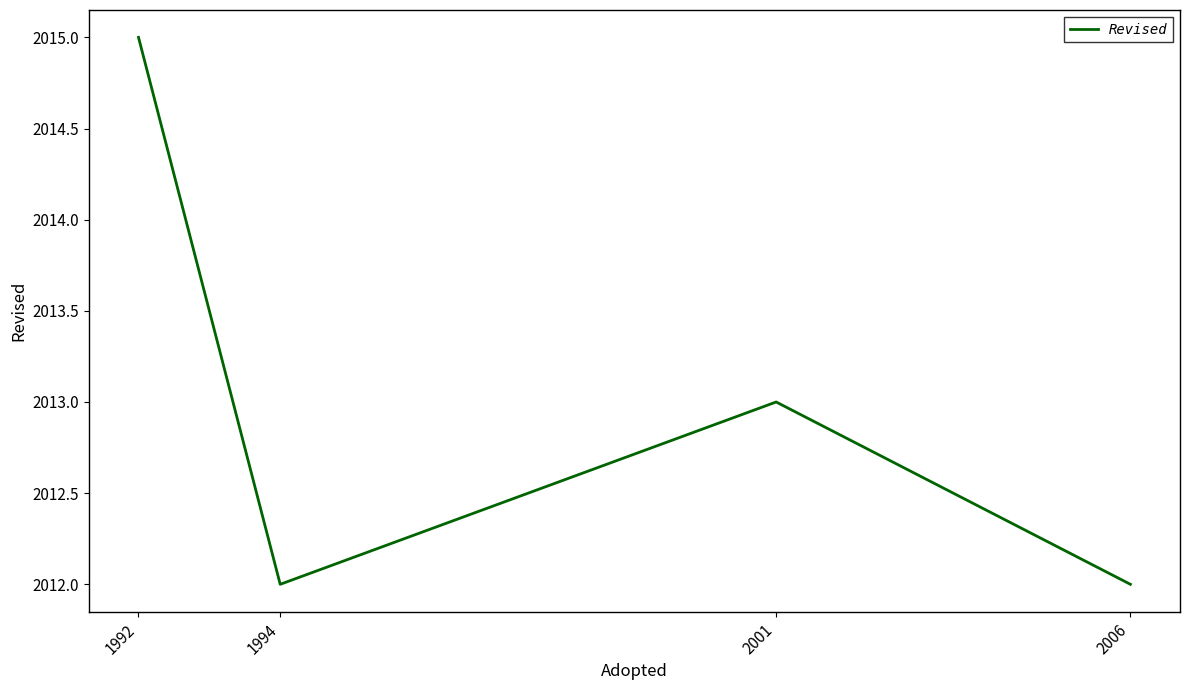

How many interior local valleys (lower than both neighbors) does the data have?

1